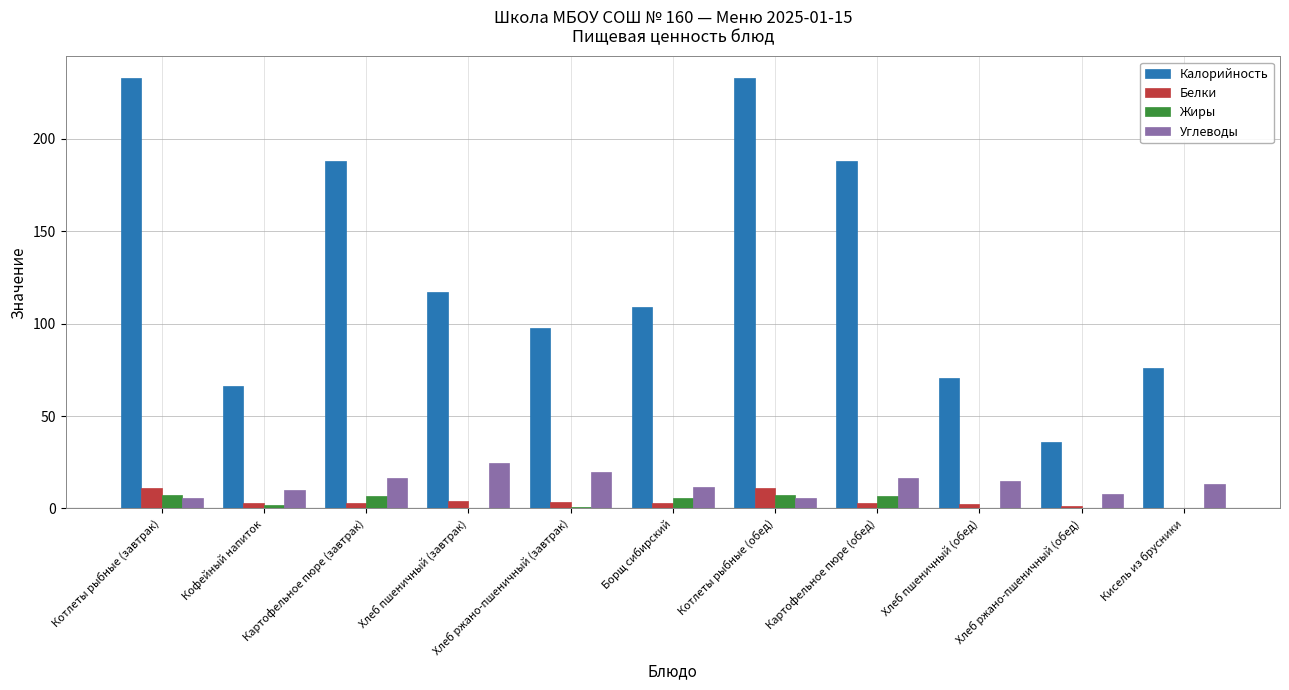

Which series has the widest spread of values?

Калорийность